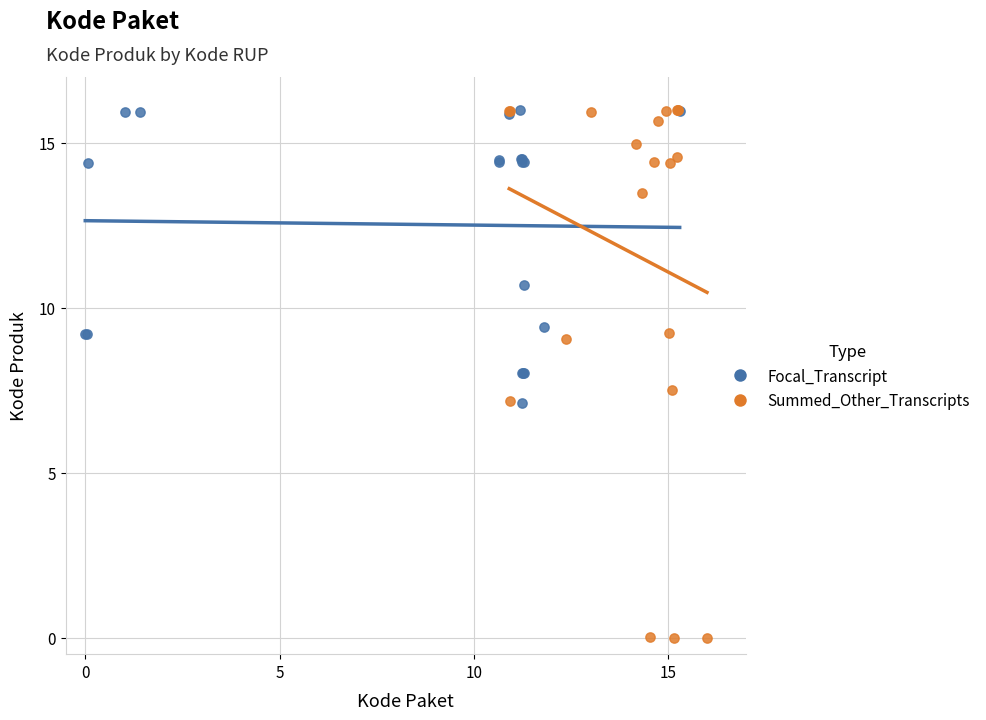

Which series has the largest Y range (max minus min)?

Summed_Other_Transcripts